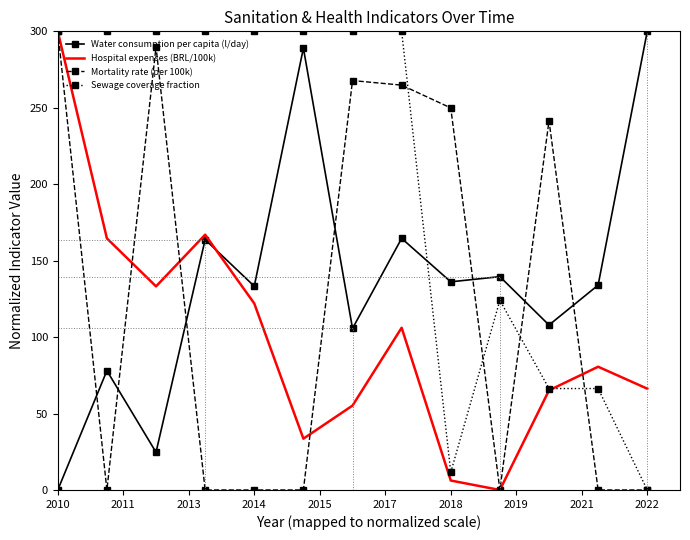

How many interior local peaks does the Hospital expenses (BRL/100k) series have?

3